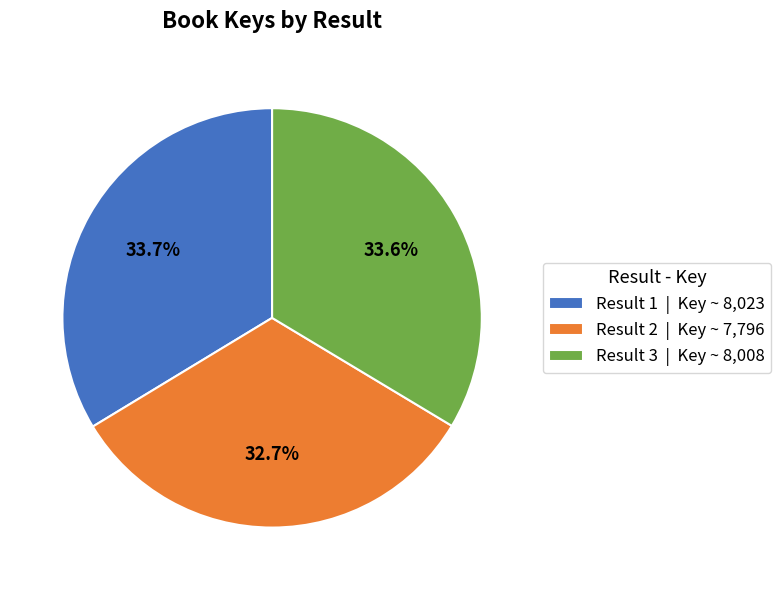

Do Result 2 | Key ~ 7,796 and Result 3 | Key ~ 8,008 together represent more than half of the pie?

Yes